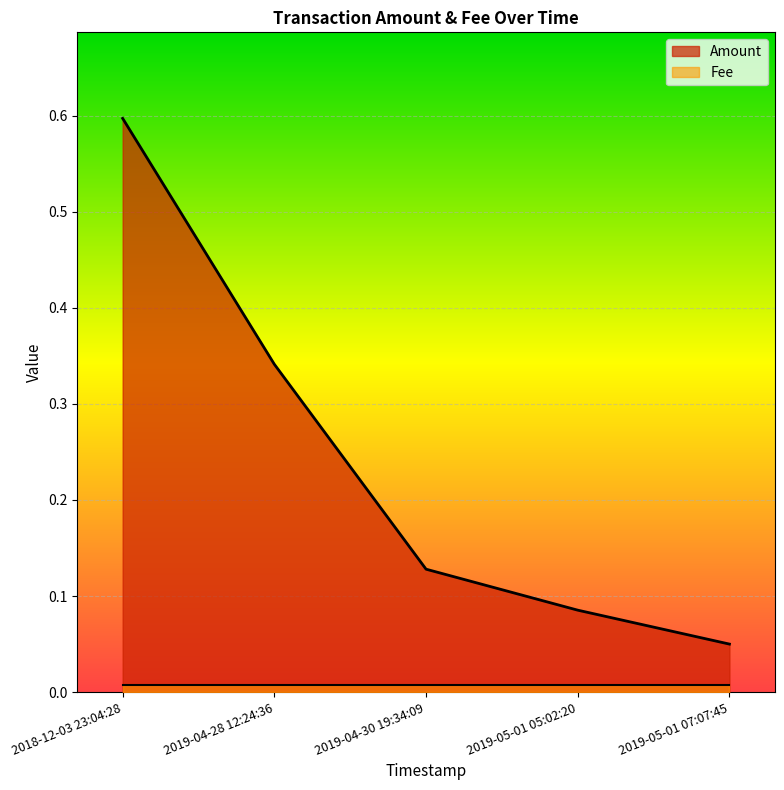

True or false: the data has more than 2 interior local peaks.

False